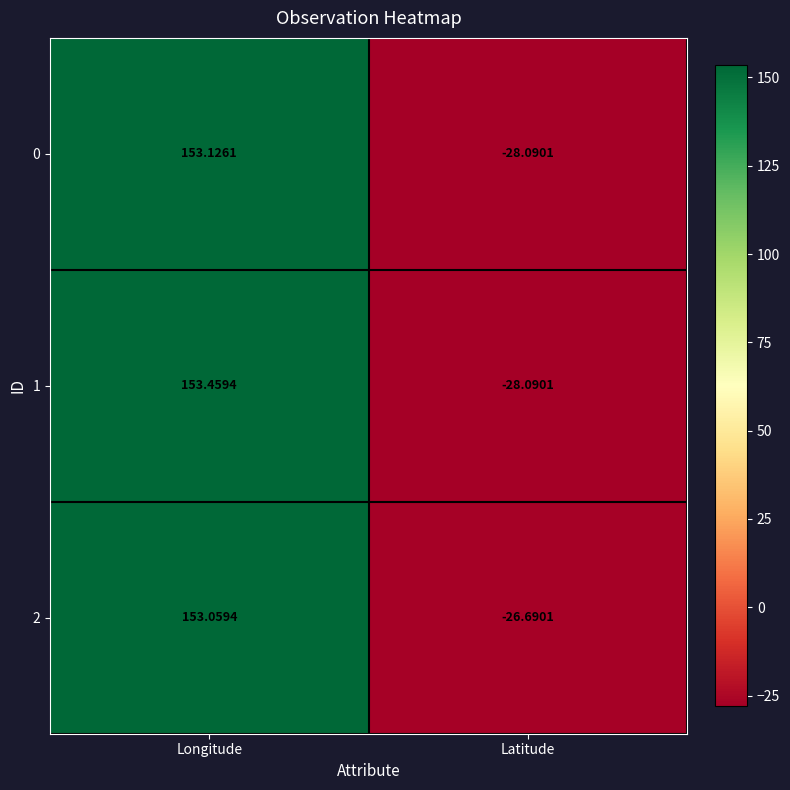

Rank the categories by 0 value from highest to lowest.

Longitude, Latitude